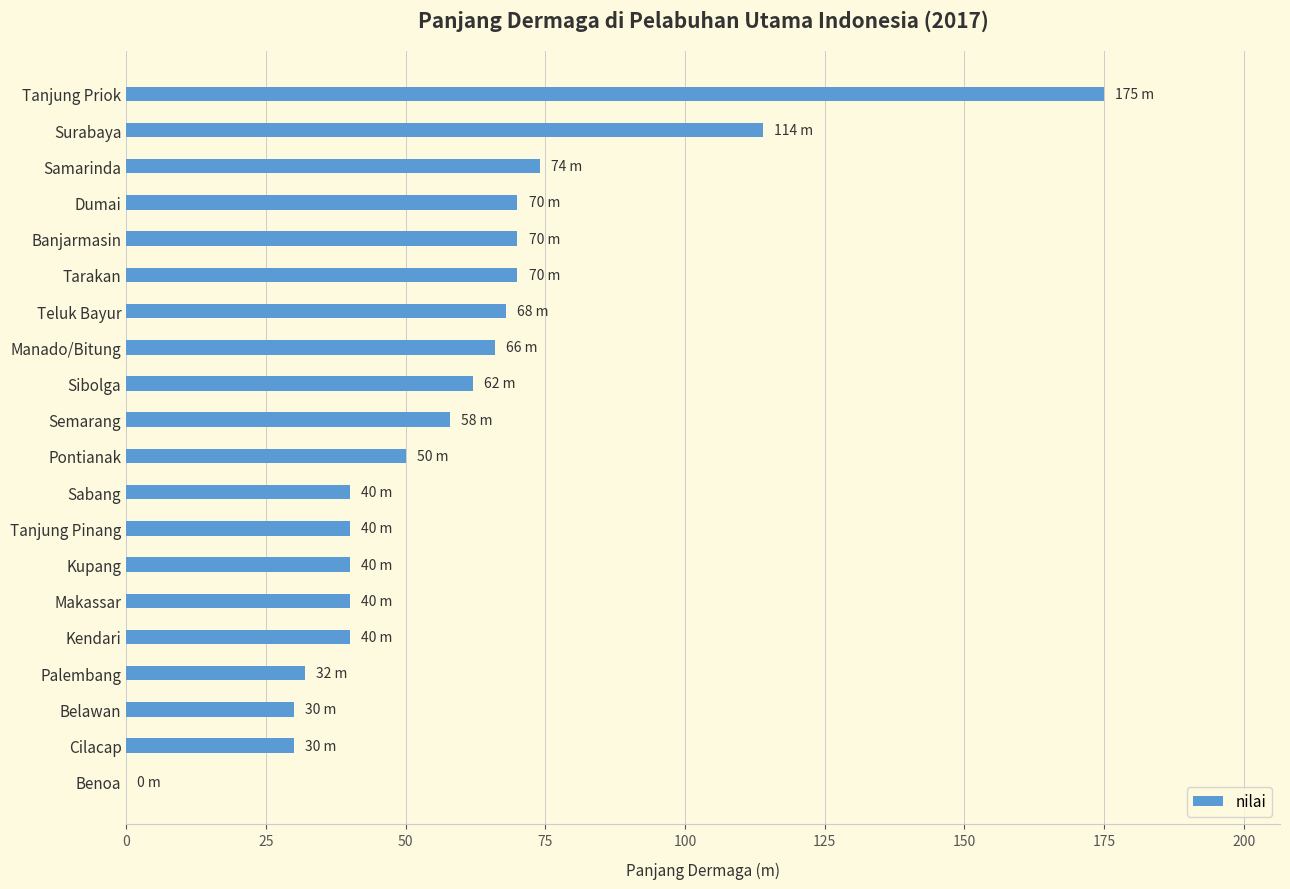

What is the maximum value shown in the chart?

175